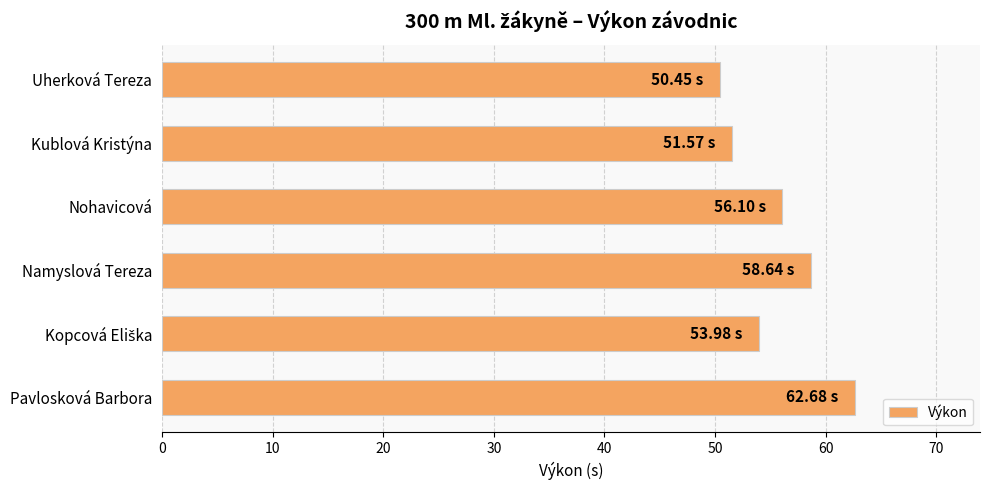

What is the smallest value displayed?

50.5